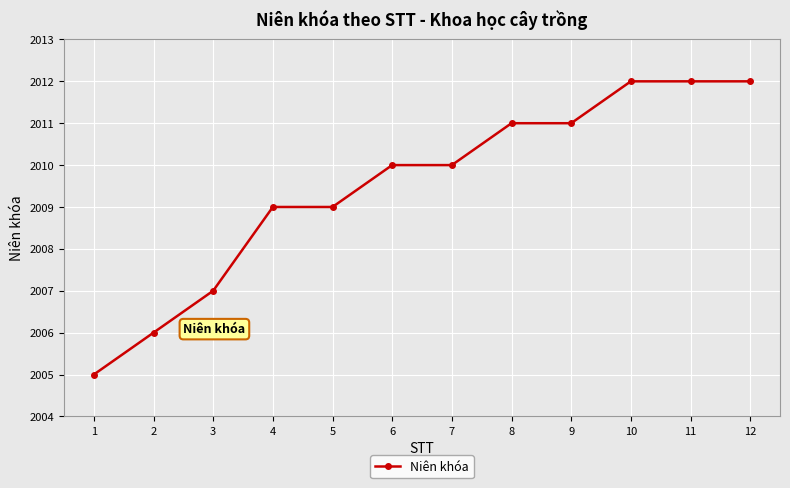

The value at 5 is 3060. True or false?

False